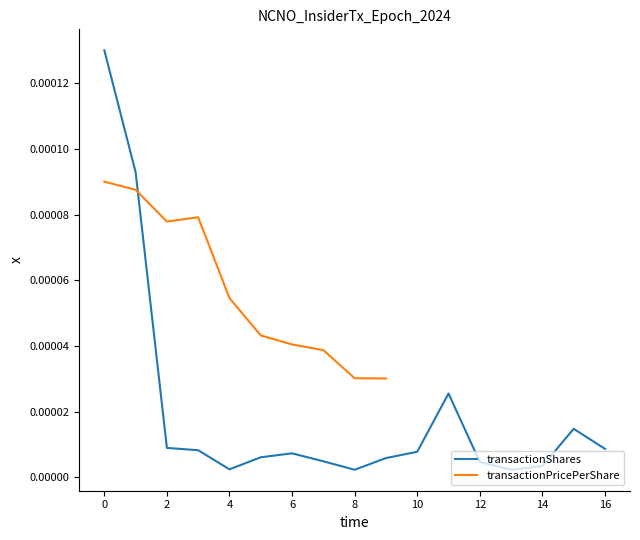

How many interior local valleys (lower than both neighbors) does the data have?

3